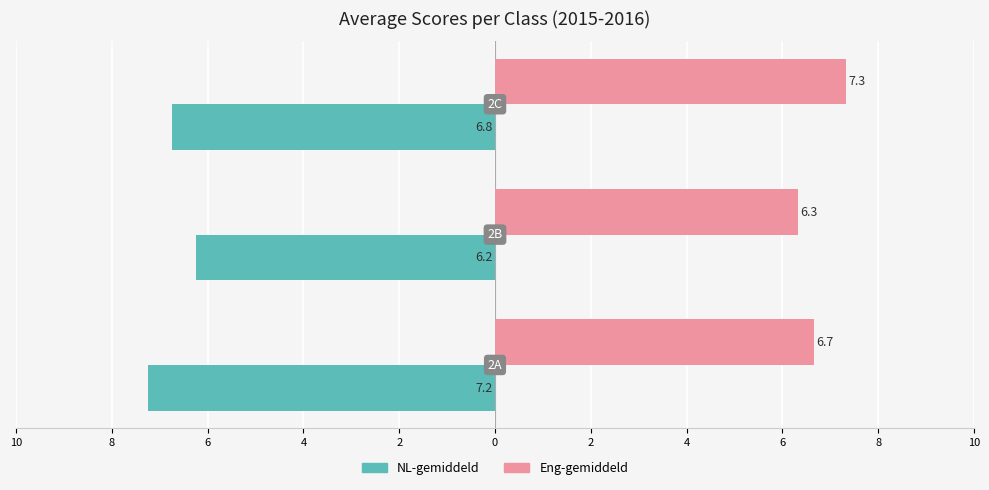

Rank the series by their maximum value, from highest to lowest.

Eng-gemiddeld, NL-gemiddeld